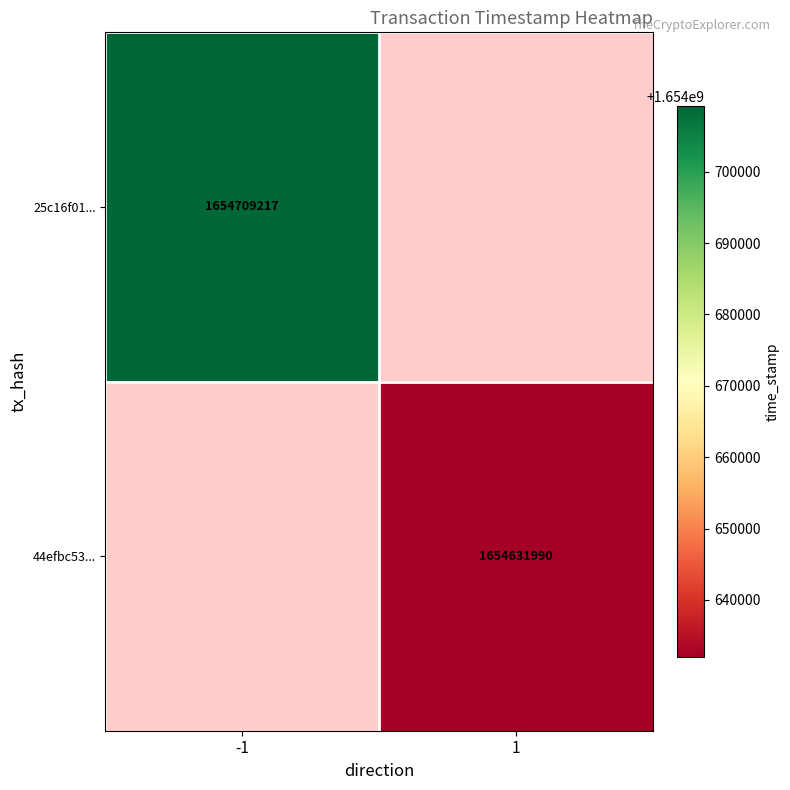

Is the value of 25c16f01... at -1 greater than the value of 44efbc53... at 1?

Yes